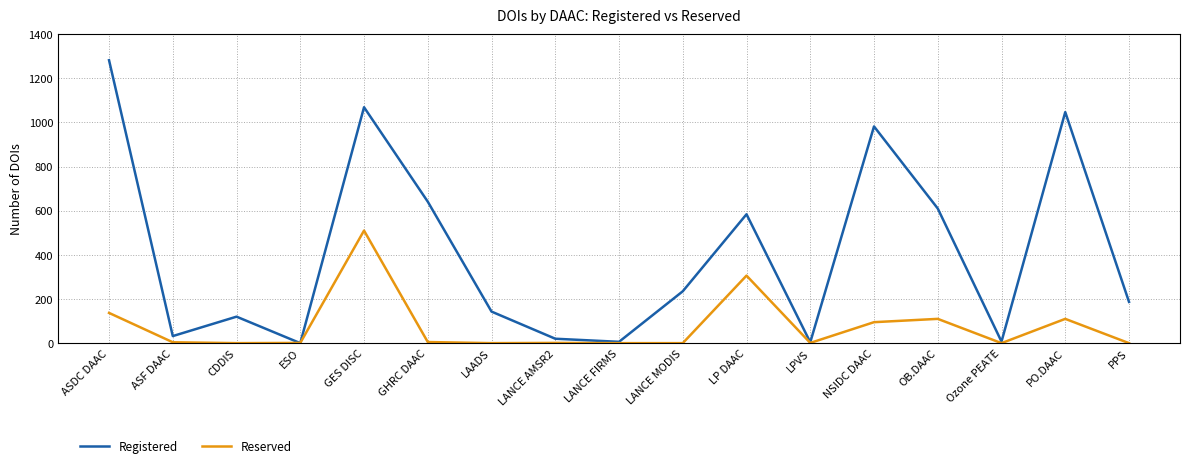

The Registered series shows 20 at LANCE AMSR2. True or false?

True